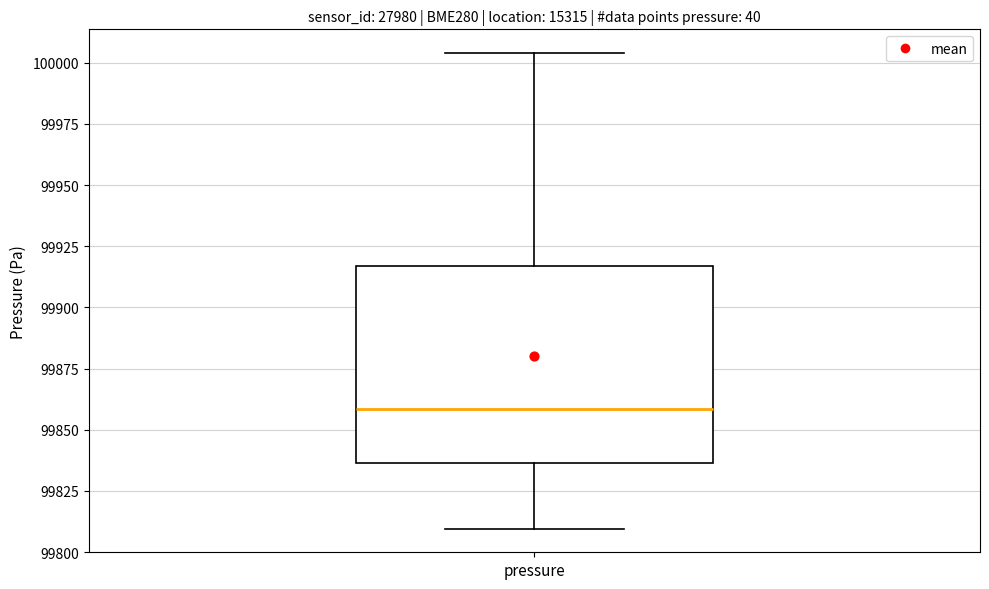

Transcribe this box plot: give where the median line is, the range the box spans, and where the two whiskers end, as read against the y-axis. The values are not printed on the chart, so give them approximately, as read against the axis.

median 99860, box 99835 to 99915, whiskers 99810 to 100005